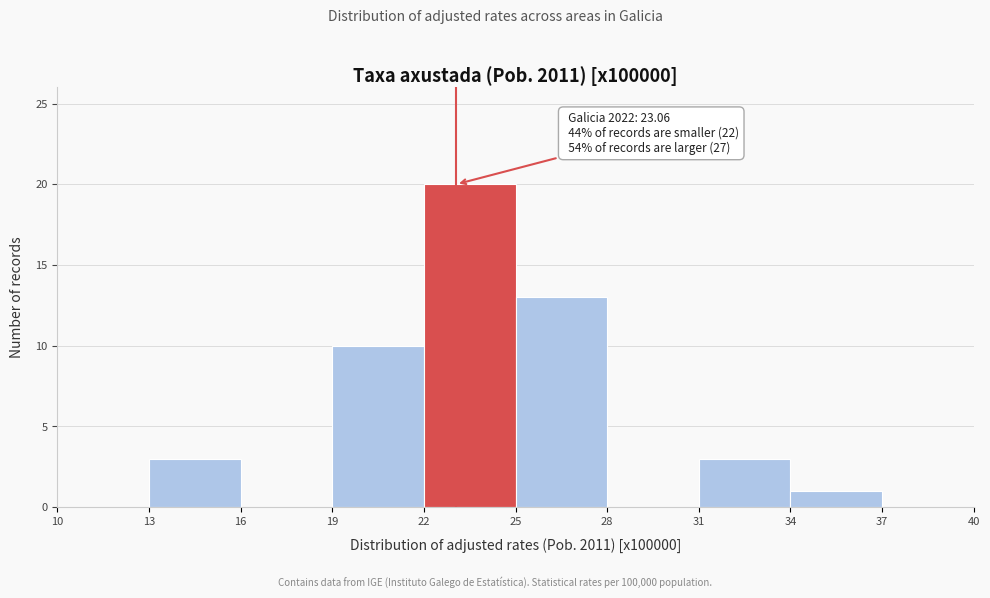

Over which range of the x-axis is the bar tallest?

22 to 25